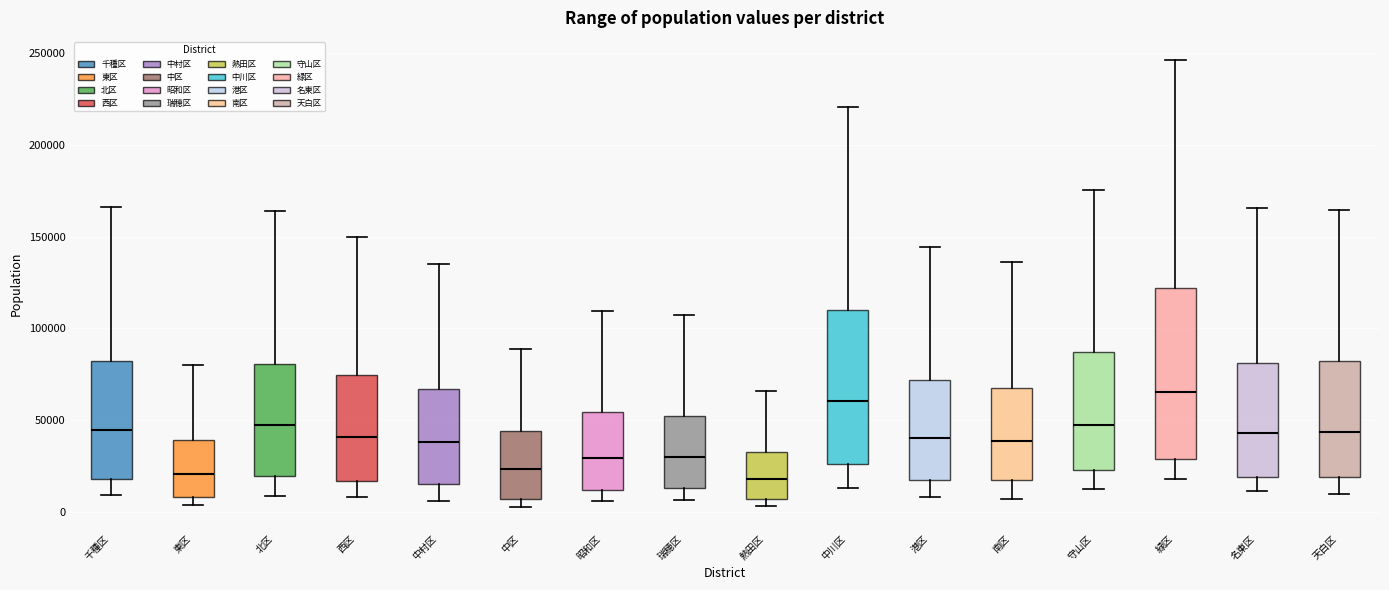

Reading left to right, transcribe this box plot: for each box, give where its median line is, the range the box spans, and where its two whiskers end, as read against the y-axis. The values are not printed on the chart, so give them approximately, as read against the axis.

千種区: median 45000, box 20000 to 80000, whiskers 10000 to 165000
東区: median 20000, box 10000 to 40000, whiskers 5000 to 80000
北区: median 45000, box 20000 to 80000, whiskers 10000 to 165000
西区: median 40000, box 15000 to 75000, whiskers 10000 to 150000
中村区: median 40000, box 15000 to 65000, whiskers 5000 to 135000
中区: median 25000, box 5000 to 45000, whiskers 5000 (just below the box's lower edge) to 90000
昭和区: median 30000, box 10000 to 55000, whiskers 5000 to 110000
瑞穂区: median 30000, box 15000 to 50000, whiskers 5000 to 105000
熱田区: median 20000, box 5000 to 35000, whiskers 5000 (just below the box's lower edge) to 65000
中川区: median 60000, box 25000 to 110000, whiskers 15000 to 220000
港区: median 40000, box 15000 to 70000, whiskers 10000 to 145000
南区: median 40000, box 15000 to 70000, whiskers 5000 to 135000
守山区: median 45000, box 25000 to 85000, whiskers 15000 to 175000
緑区: median 65000, box 30000 to 120000, whiskers 20000 to 245000
名東区: median 45000, box 20000 to 80000, whiskers 10000 to 165000
天白区: median 45000, box 20000 to 80000, whiskers 10000 to 165000